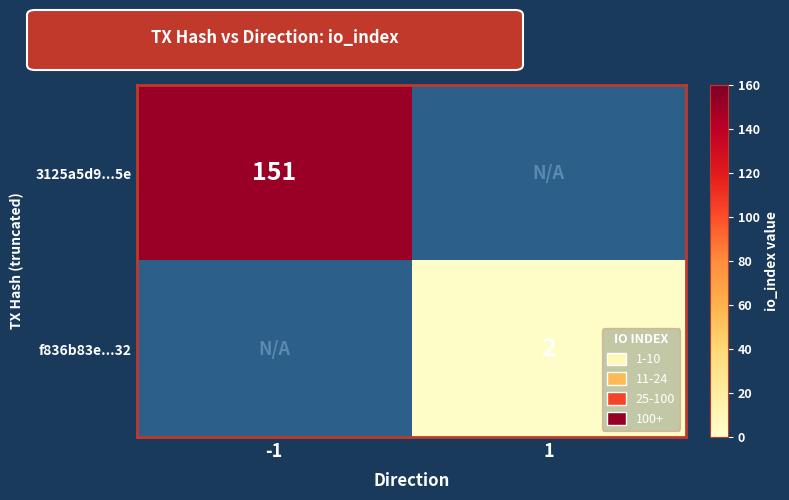

True or false: f836b83e...32 has a value of 2 at 1.

True